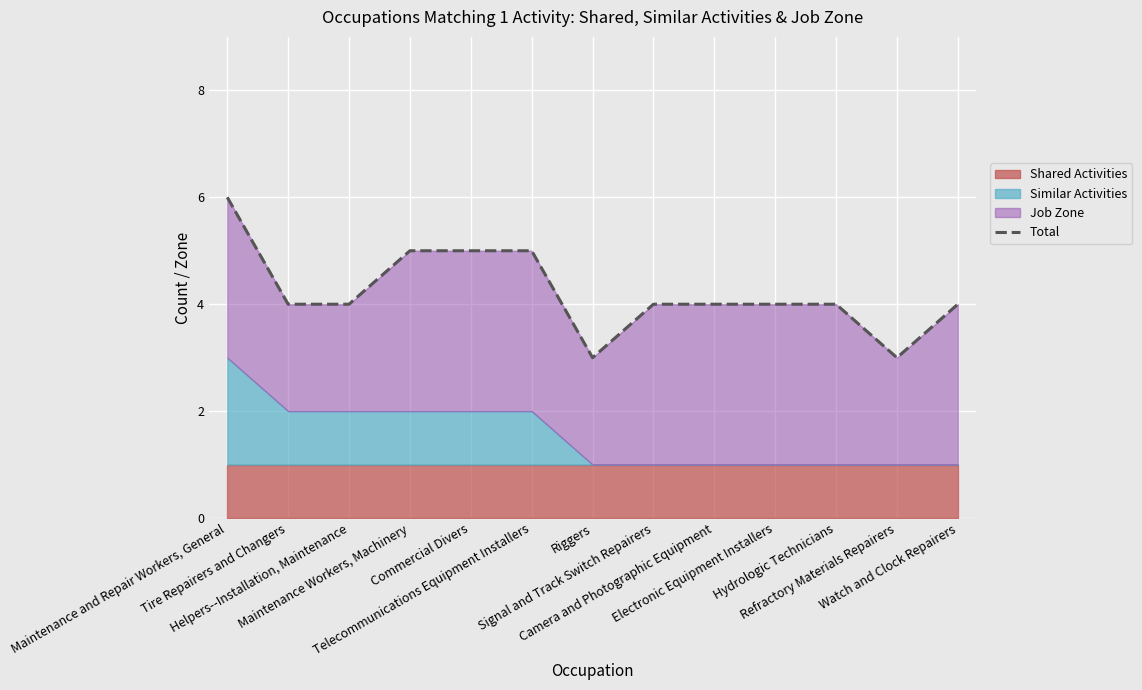

Between Tire Repairers and Changers and Maintenance Workers, Machinery, which is larger?

Maintenance Workers, Machinery